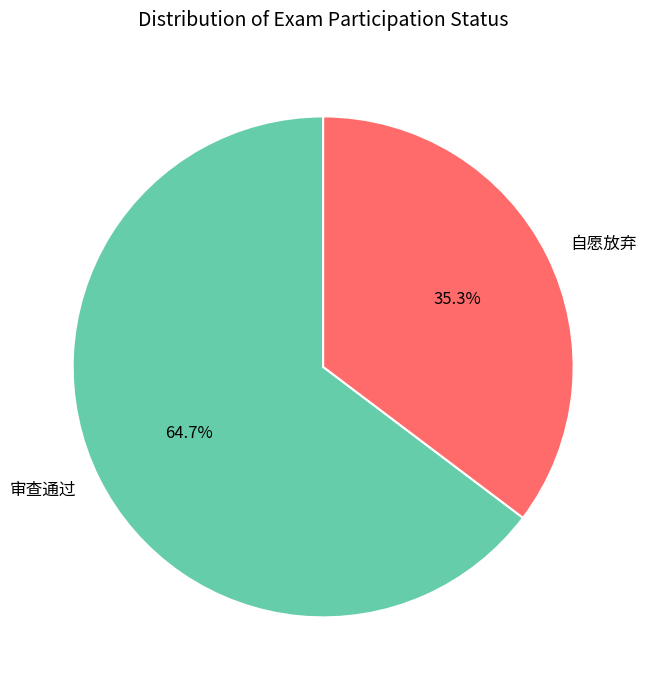

To the nearest percent, what is the average slice percentage?

50%